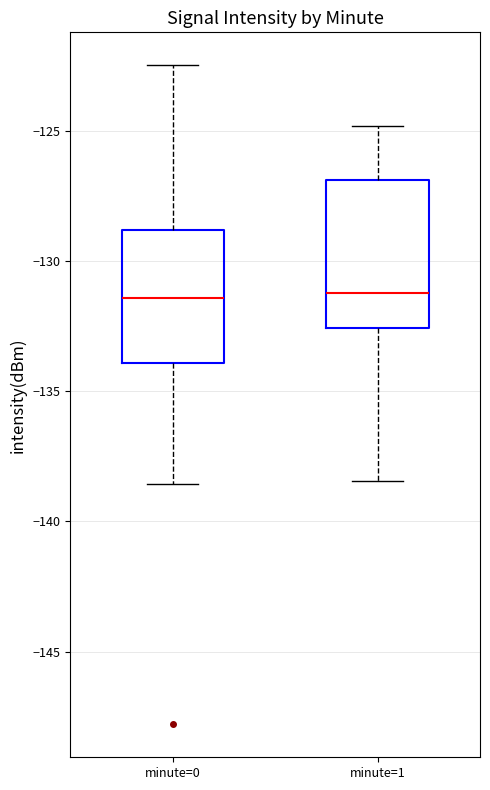

Reading left to right, read every box against the y-axis: the position of its median line, the range the box covers, and the ends of its whiskers. The values are not printed on the chart, so give them approximately, as read against the axis.

minute=0: median -131.5, box -134.0 to -129.0, whiskers -138.5 to -122.5
minute=1: median -131.0, box -132.5 to -127.0, whiskers -138.5 to -125.0